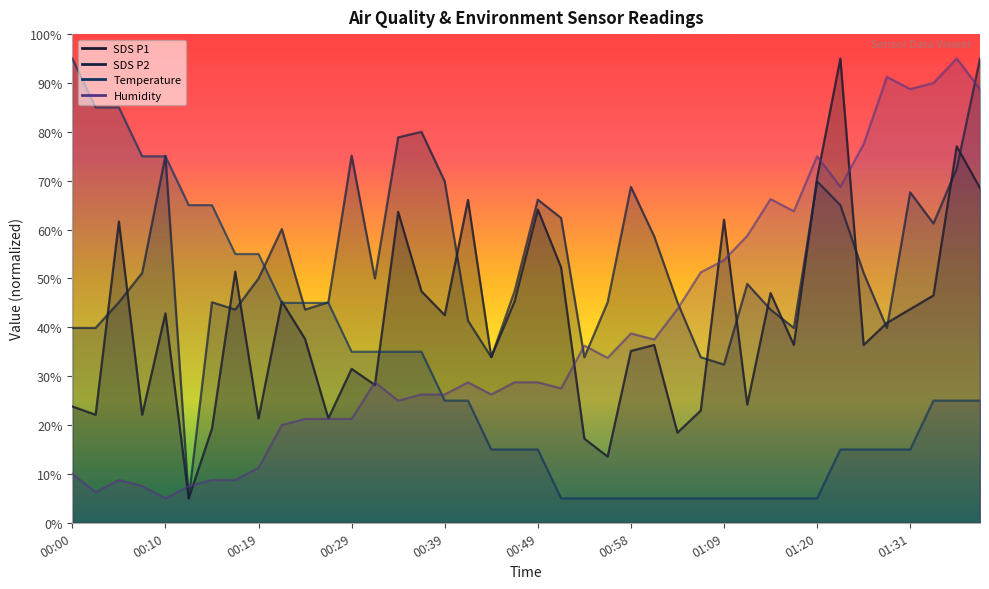

Reading left to right, transcribe all the data shown in this chart.

SDS_P1: 23.8	22.1	61.7	22.1	42.9	5.0	19.3	51.4	21.4	45.3	37.6	21.4	31.5	28.2	63.6	47.4	42.5	66.1	33.9	45.3	64.1	52.3	17.2	13.5	35.2	36.4	18.4	23.0	62.0	24.2	47.0	36.4	70.6	95.0	36.4	40.9	43.7	46.5	77.0	68.5
SDS_P2: 39.9	39.9	45.1	51.1	75.1	5.0	45.1	43.6	50.0	60.1	43.6	45.1	75.1	50.0	78.9	80.0	69.9	41.4	33.9	47.4	66.1	62.4	33.9	45.1	68.7	58.6	45.1	33.9	32.4	48.9	43.6	39.9	69.9	65.0	51.1	39.9	67.6	61.2	72.5	95.0
Temp: 95.0	85.0	85.0	75.0	75.0	65.0	65.0	55.0	55.0	45.0	45.0	45.0	35.0	35.0	35.0	35.0	25.0	25.0	15.0	15.0	15.0	5.0	5.0	5.0	5.0	5.0	5.0	5.0	5.0	5.0	5.0	5.0	5.0	15.0	15.0	15.0	15.0	25.0	25.0	25.0
Humidity: 10.0	6.3	8.8	7.5	5.0	7.5	8.8	8.8	11.2	20.0	21.3	21.3	21.3	28.8	25.0	26.3	26.3	28.8	26.3	28.8	28.8	27.5	36.2	33.8	38.8	37.5	43.8	51.3	53.8	58.8	66.3	63.8	75.0	68.8	77.5	91.3	88.8	90.0	95.0	88.8